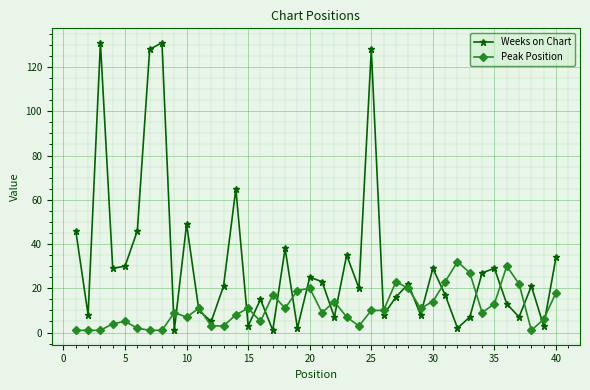

What is the greatest value displayed?

131